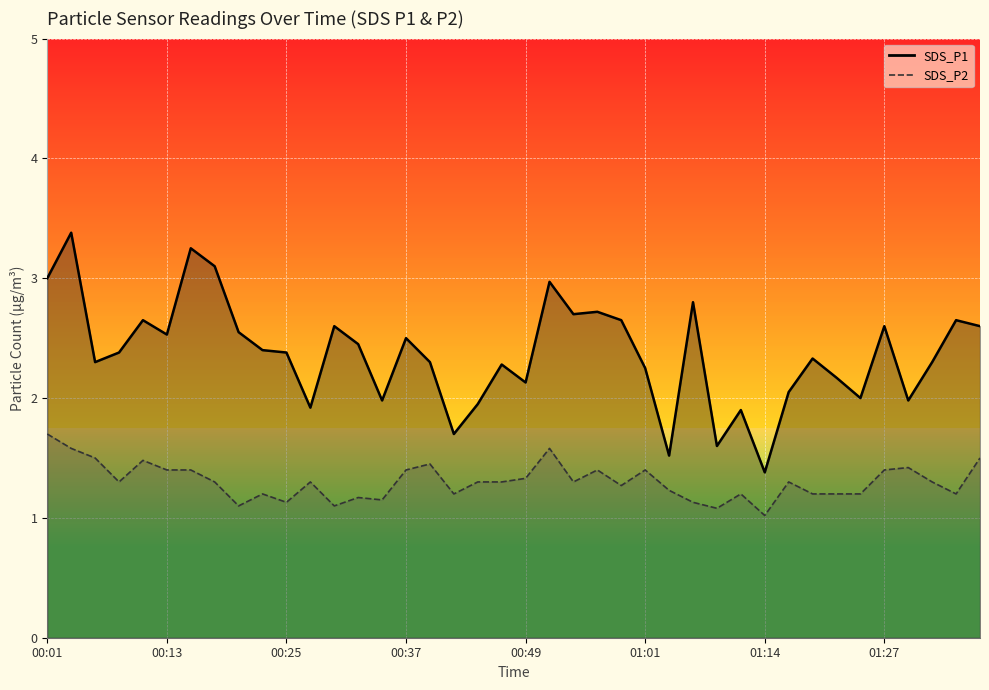

Which has a higher value, 01:27 or 14?

01:27